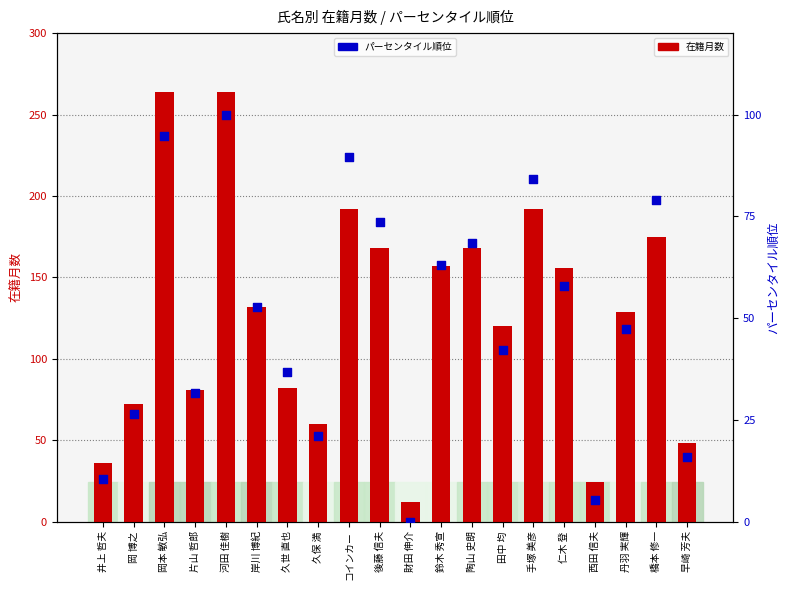

At which category is the sum across all series the highest?

河田 佳樹